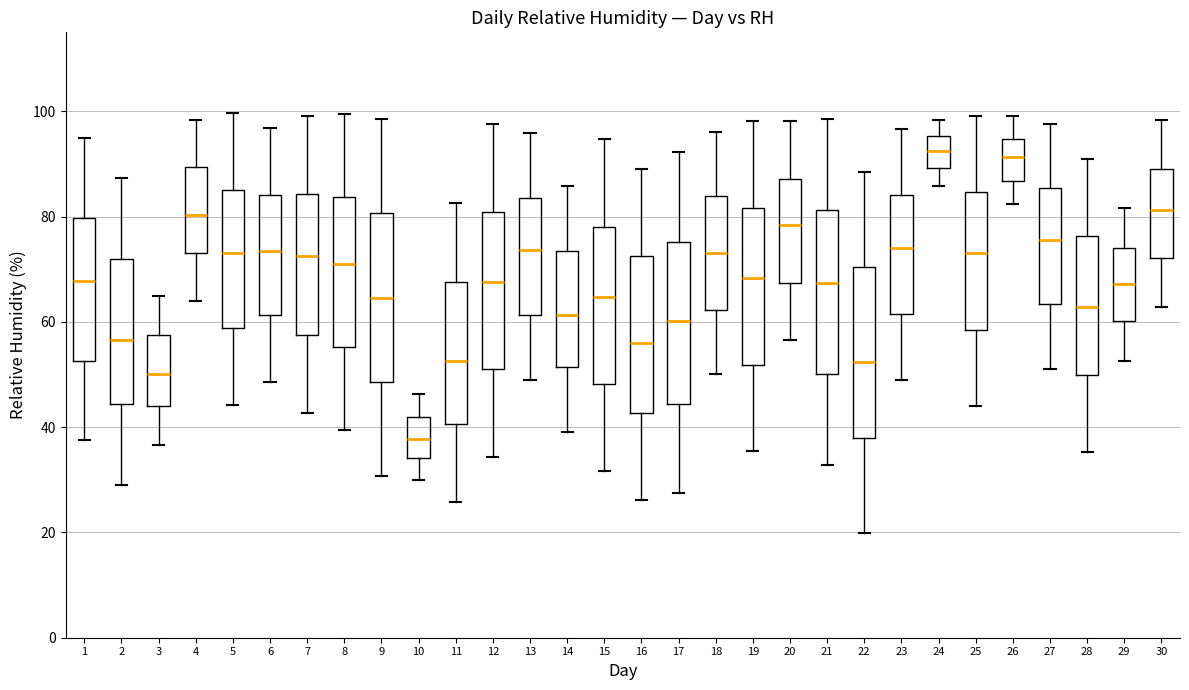

Reading left to right, read every box against the y-axis: the position of its median line, the range the box covers, and the ends of its whiskers. The values are not printed on the chart, so give them approximately, as read against the axis.

1: median 68, box 52 to 80, whiskers 38 to 94
2: median 56, box 44 to 72, whiskers 30 to 88
3: median 50, box 44 to 58, whiskers 36 to 64
4: median 80, box 74 to 90, whiskers 64 to 98
5: median 74, box 58 to 86, whiskers 44 to 100
6: median 74, box 62 to 84, whiskers 48 to 96
7: median 72, box 58 to 84, whiskers 42 to 100
8: median 72, box 56 to 84, whiskers 40 to 100
9: median 64, box 48 to 80, whiskers 30 to 98
10: median 38, box 34 to 42, whiskers 30 to 46
11: median 52, box 40 to 68, whiskers 26 to 82
12: median 68, box 50 to 80, whiskers 34 to 98
13: median 74, box 62 to 84, whiskers 48 to 96
14: median 62, box 52 to 74, whiskers 40 to 86
15: median 64, box 48 to 78, whiskers 32 to 94
16: median 56, box 42 to 72, whiskers 26 to 90
17: median 60, box 44 to 76, whiskers 28 to 92
18: median 74, box 62 to 84, whiskers 50 to 96
19: median 68, box 52 to 82, whiskers 36 to 98
20: median 78, box 68 to 88, whiskers 56 to 98
21: median 68, box 50 to 82, whiskers 32 to 98
22: median 52, box 38 to 70, whiskers 20 to 88
23: median 74, box 62 to 84, whiskers 50 to 96
24: median 92, box 90 to 96, whiskers 86 to 98
25: median 74, box 58 to 84, whiskers 44 to 100
26: median 92, box 86 to 94, whiskers 82 to 100
27: median 76, box 64 to 86, whiskers 52 to 98
28: median 62, box 50 to 76, whiskers 36 to 90
29: median 68, box 60 to 74, whiskers 52 to 82
30: median 82, box 72 to 90, whiskers 62 to 98